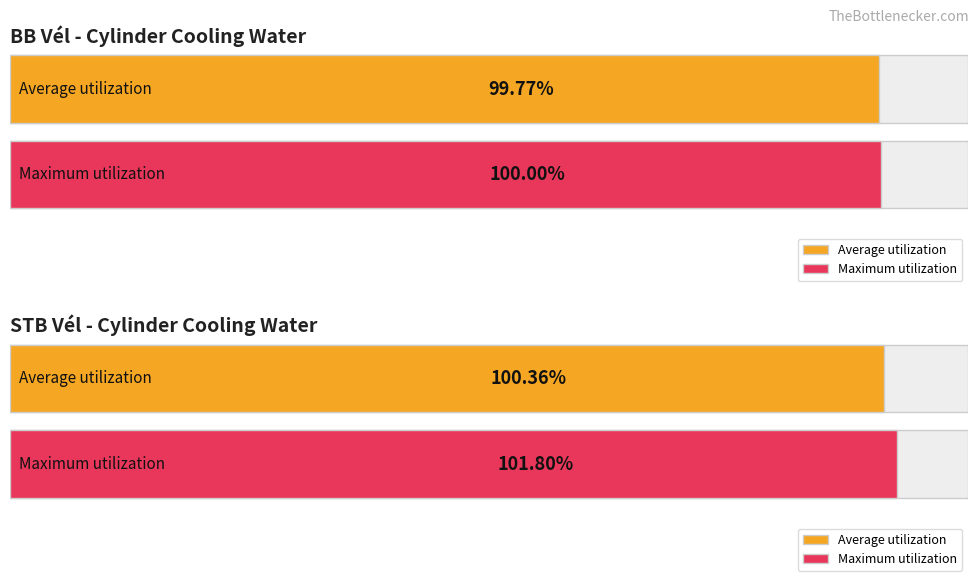

What is the greatest value displayed?

101.8